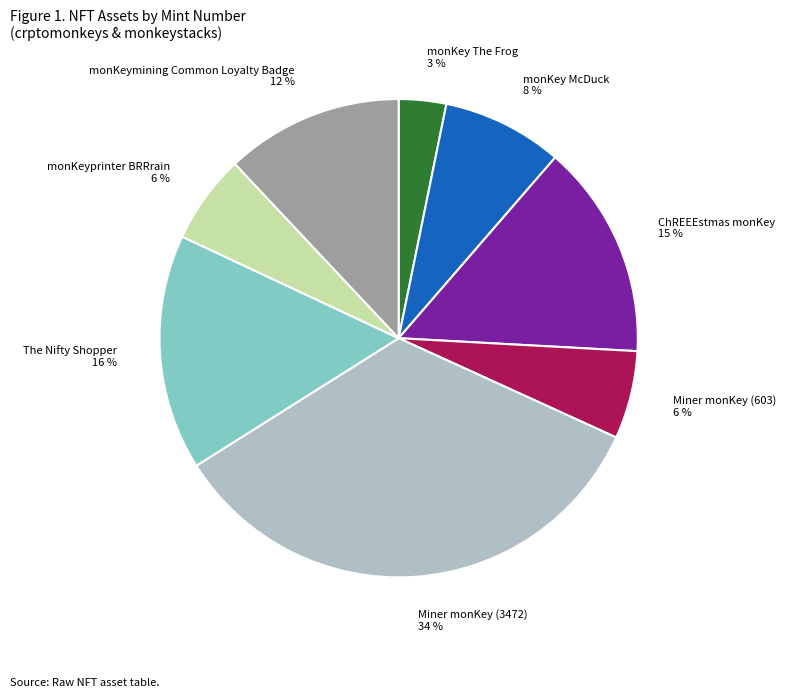

To the nearest percent, what is the combined percentage of monKeyprinter BRRrain and monKey McDuck?

14%